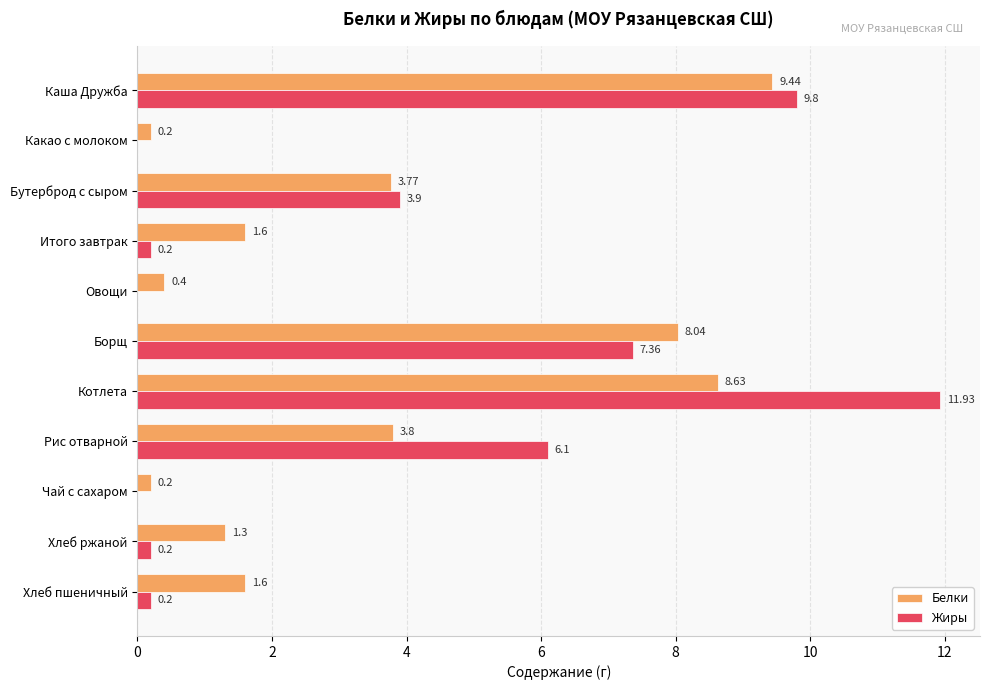

Which label corresponds to the largest value in the chart?

Котлета